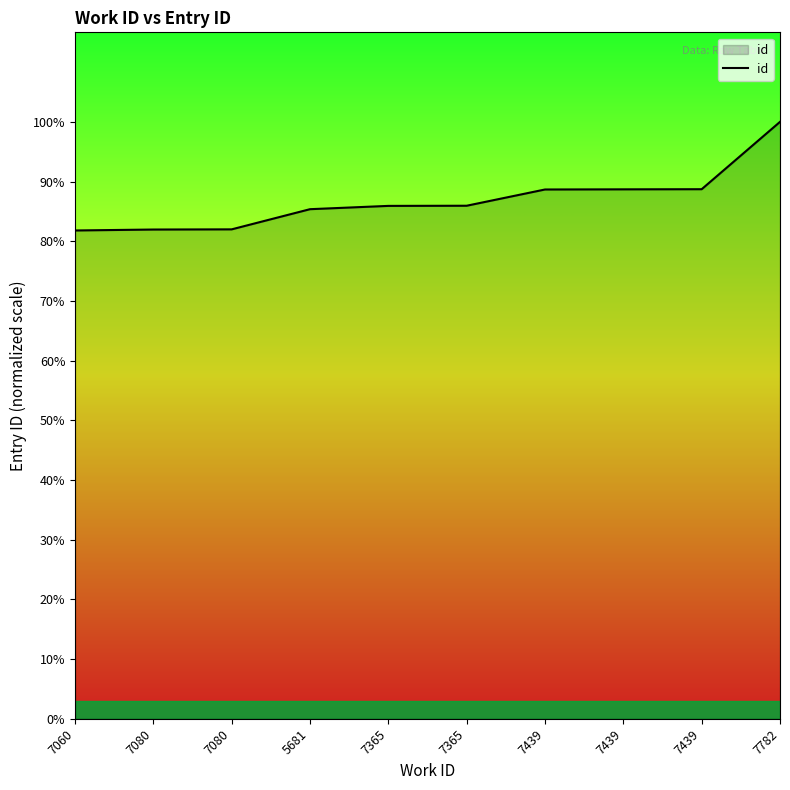

Is this an area chart (filled region under the line)?

Yes